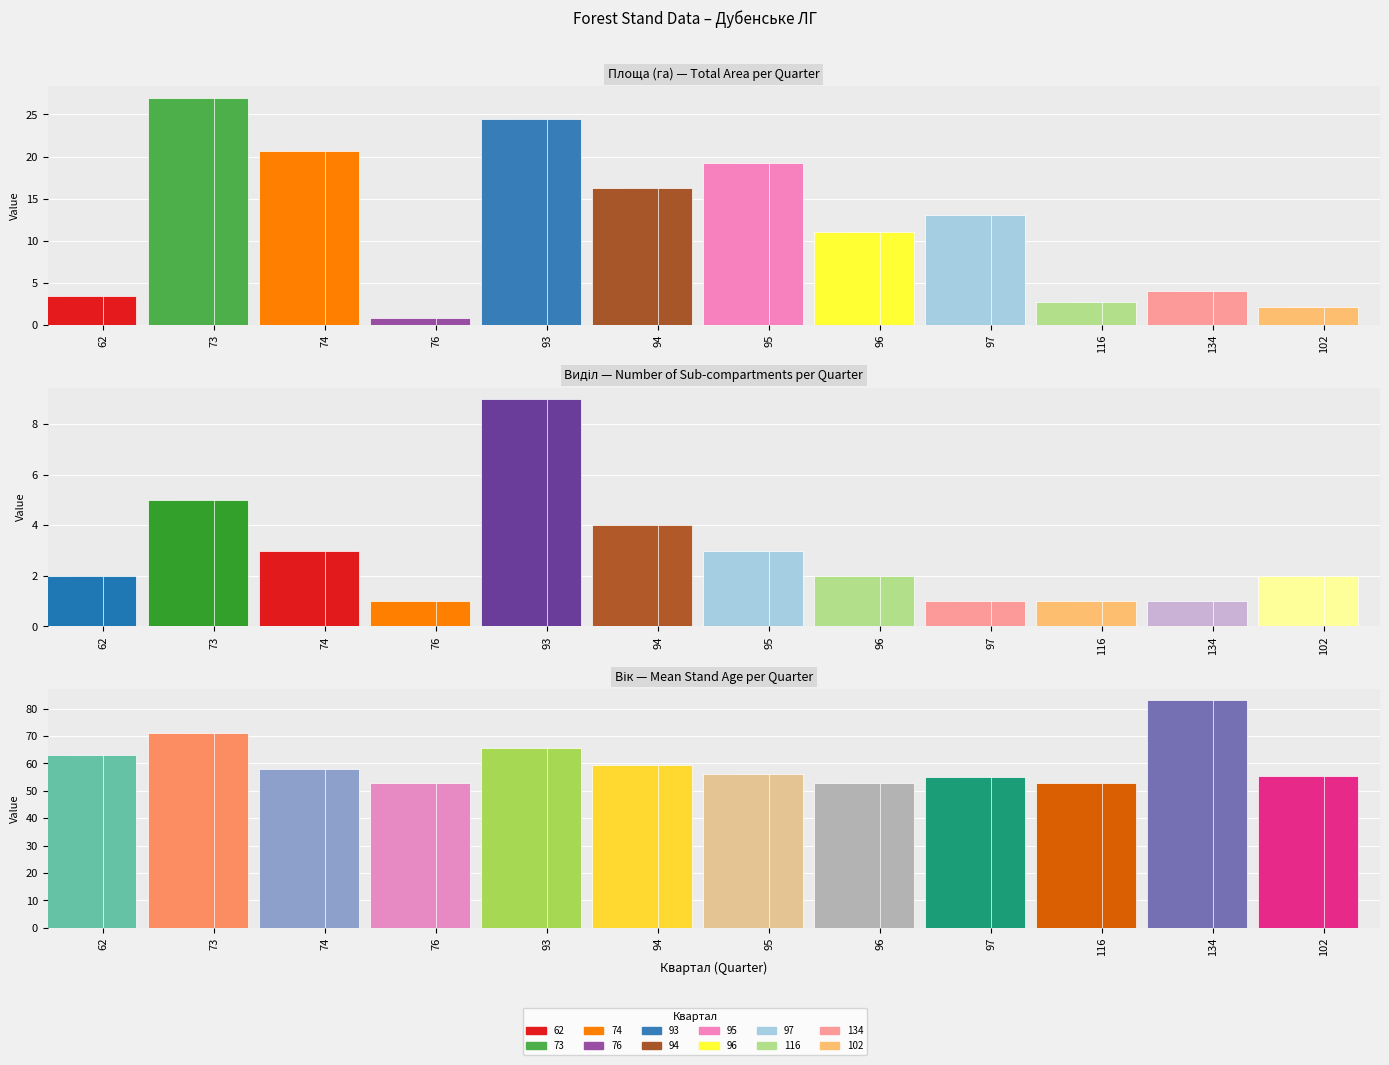

The col_1 (Площа sum) series shows 11.3 at 93. True or false?

False